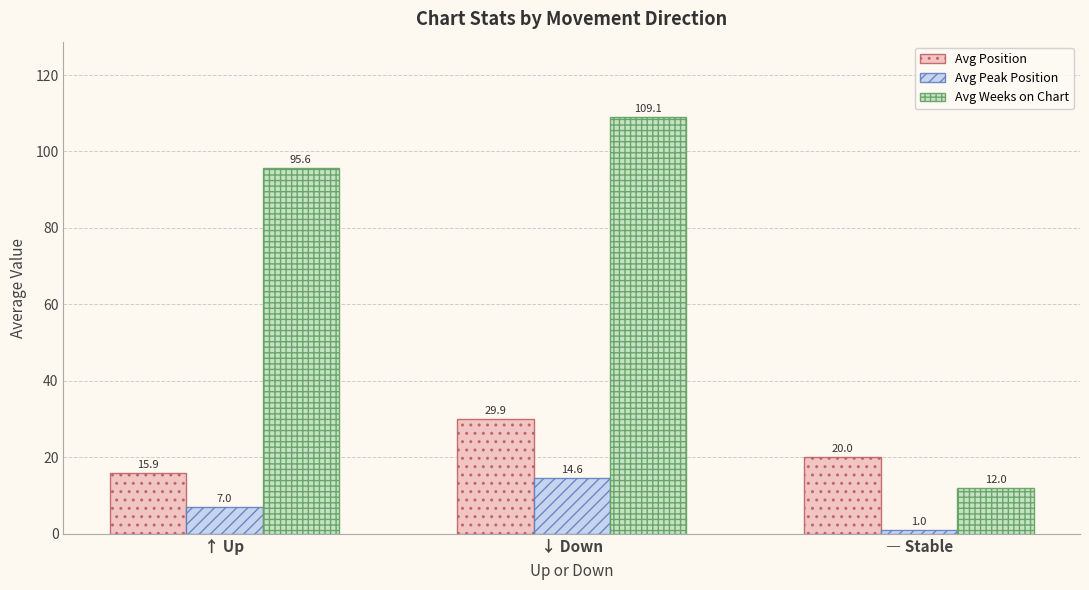

Is it true that Avg Position equals 53.2 at ↓ Down?

False